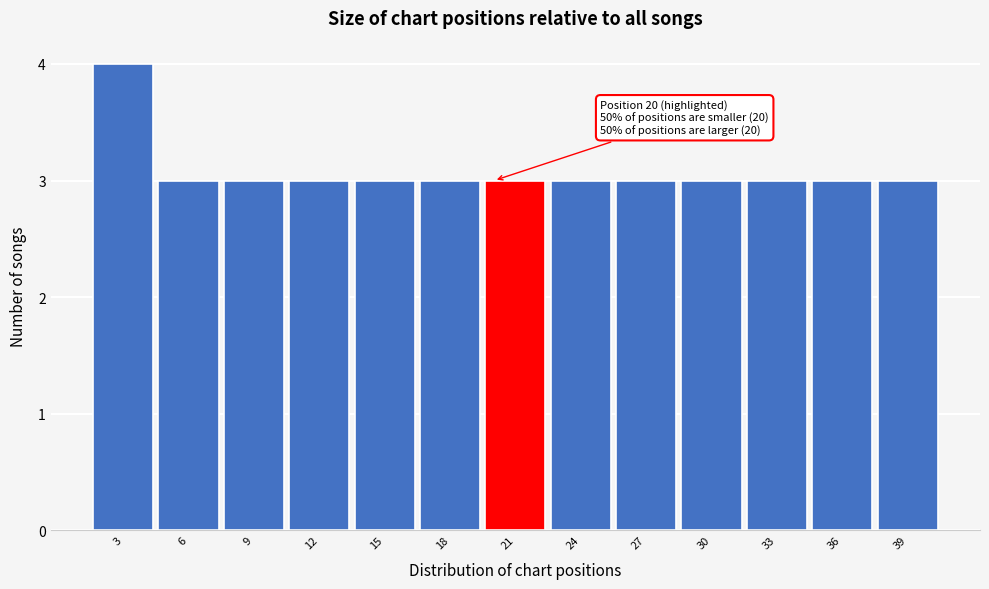

Reading left to right, list all the values displayed in this chart.

4	3	3	3	3	3	3	3	3	3	3	3	3